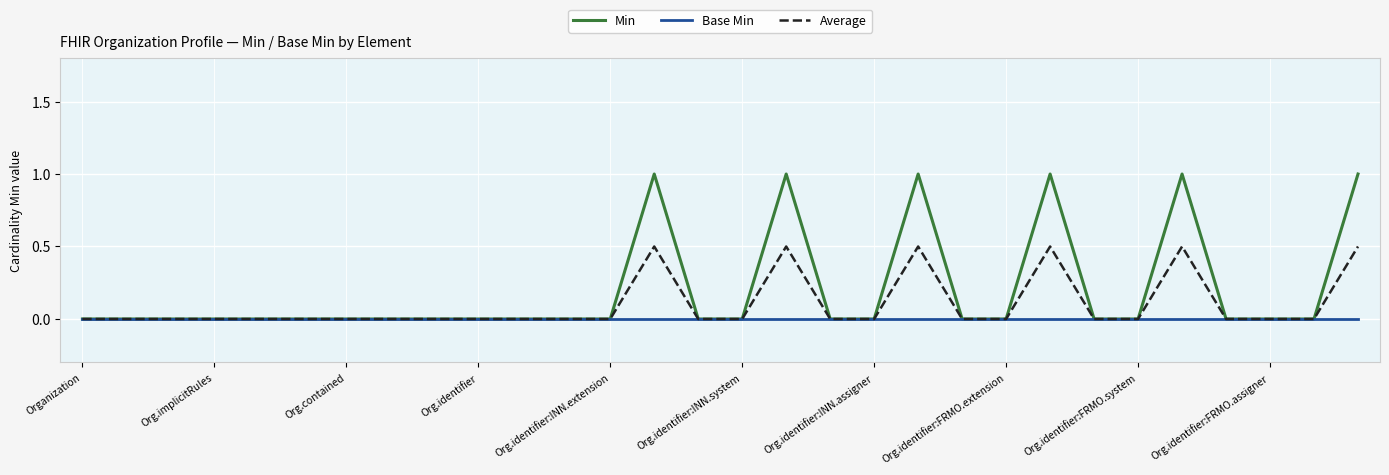

What is the greatest value displayed?

1.0